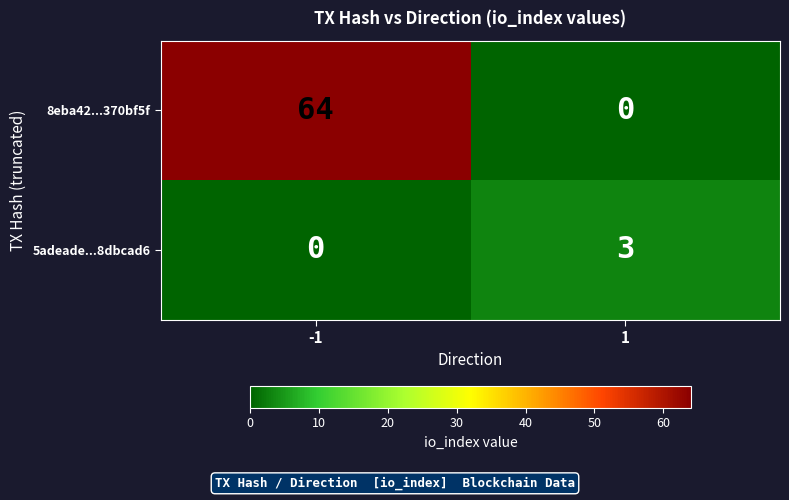

Rank the series by their average value, from highest to lowest.

8eba42...370bf5f, 5adeade...8dbcad6